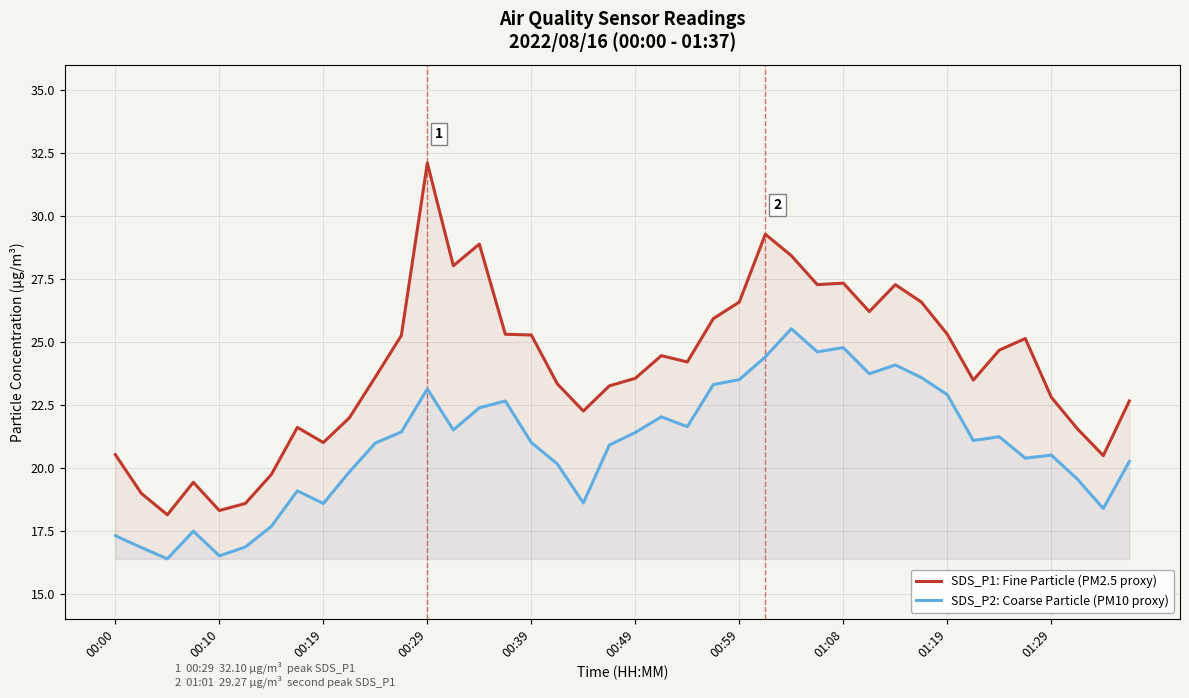

What is the spread (max minus min) of values at 31?

3.0